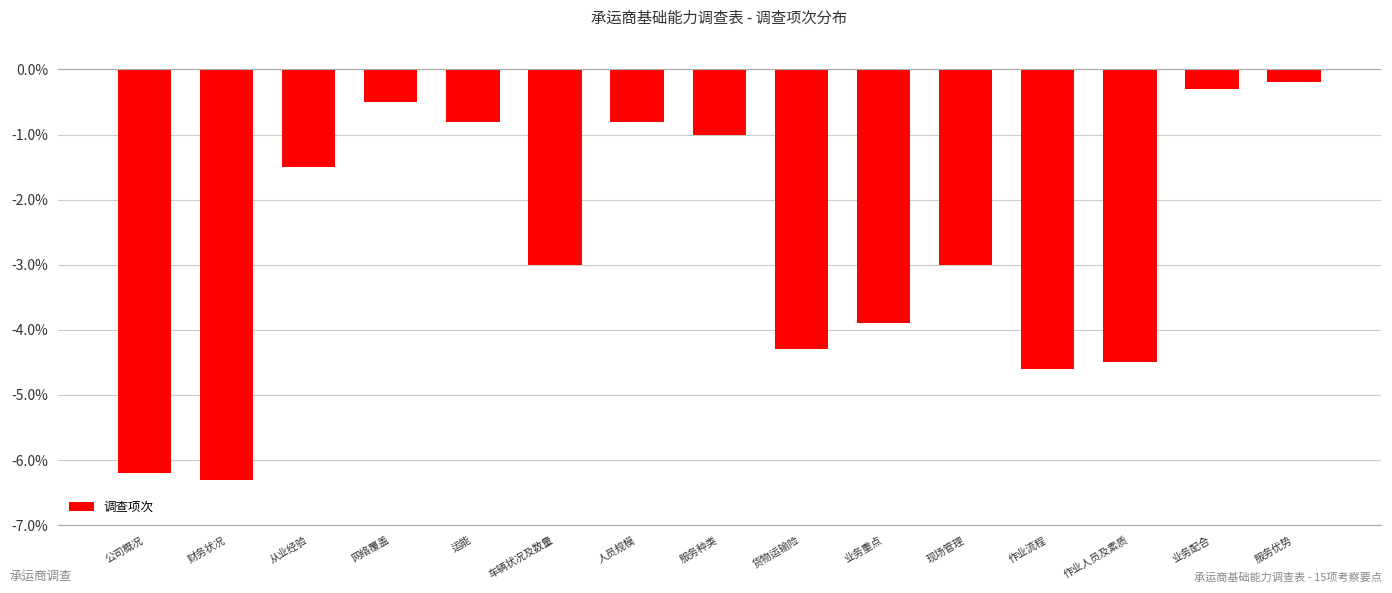

Reading left to right, what are all the values shown in this chart?

公司概况=-6.2	财务状况=-6.3	从业经验=-1.5	网络覆盖=-0.5	运能=-0.8	车辆状况及数量=-3.0	人员规模=-0.8	服务种类=-1.0	货物运输险=-4.3	业务重点=-3.9	现场管理=-3.0	作业流程=-4.6	作业人员及素质=-4.5	业务配合=-0.3	服务优势=-0.2